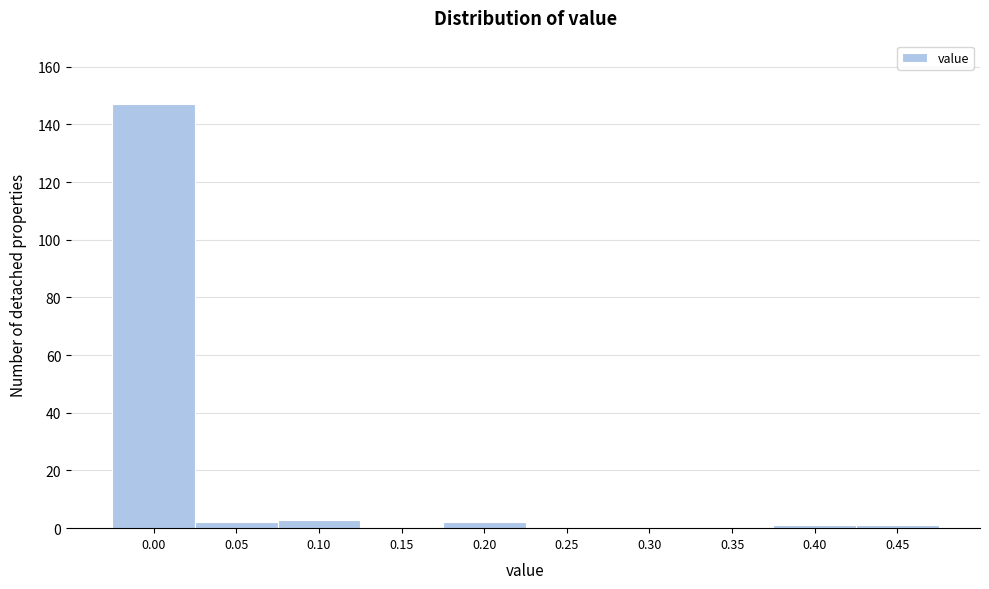

Reading left to right, extract all data points from this chart.

0.00=147	0.05=2	0.10=3	0.15=0	0.20=2	0.25=0	0.30=0	0.35=0	0.40=1	0.45=1